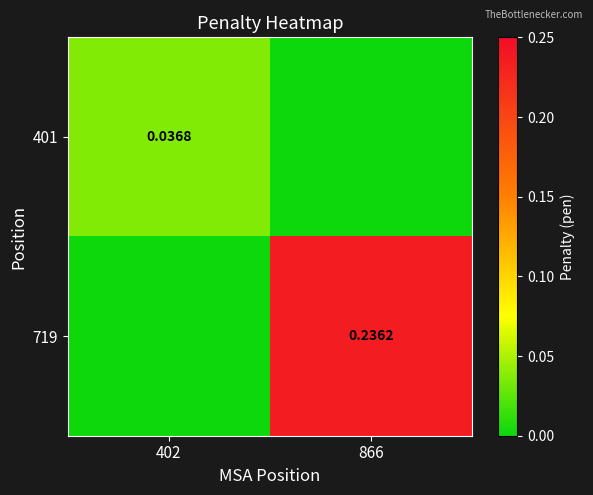

Is the value of 719 at 866 greater than the value of 401 at 402?

Yes